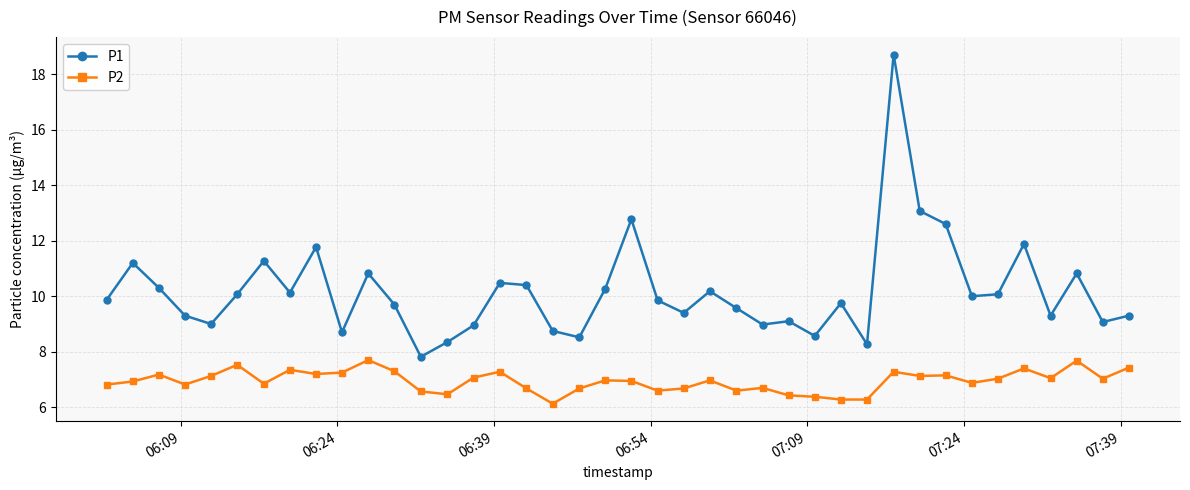

What is the value of the P2 point at the 16th from the left?

7.3